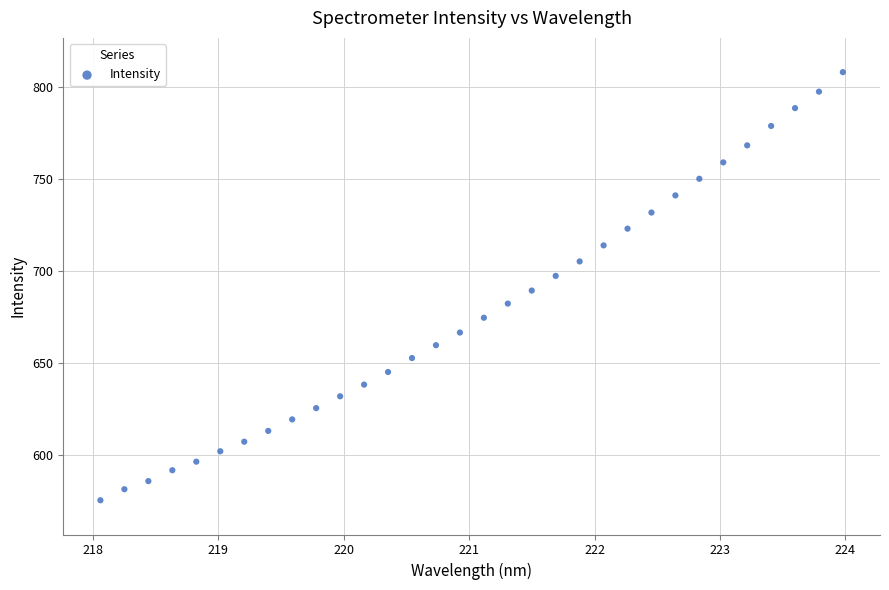

What is the range of Y values (max minus min)?

232.6